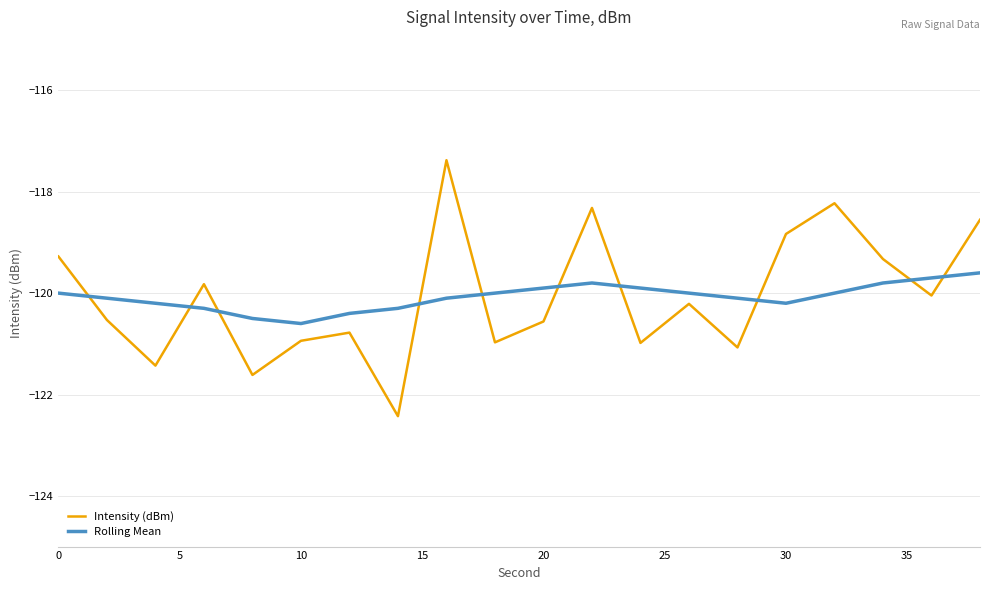

How many times do Rolling Mean and Intensity (dBm) cross each other?

10